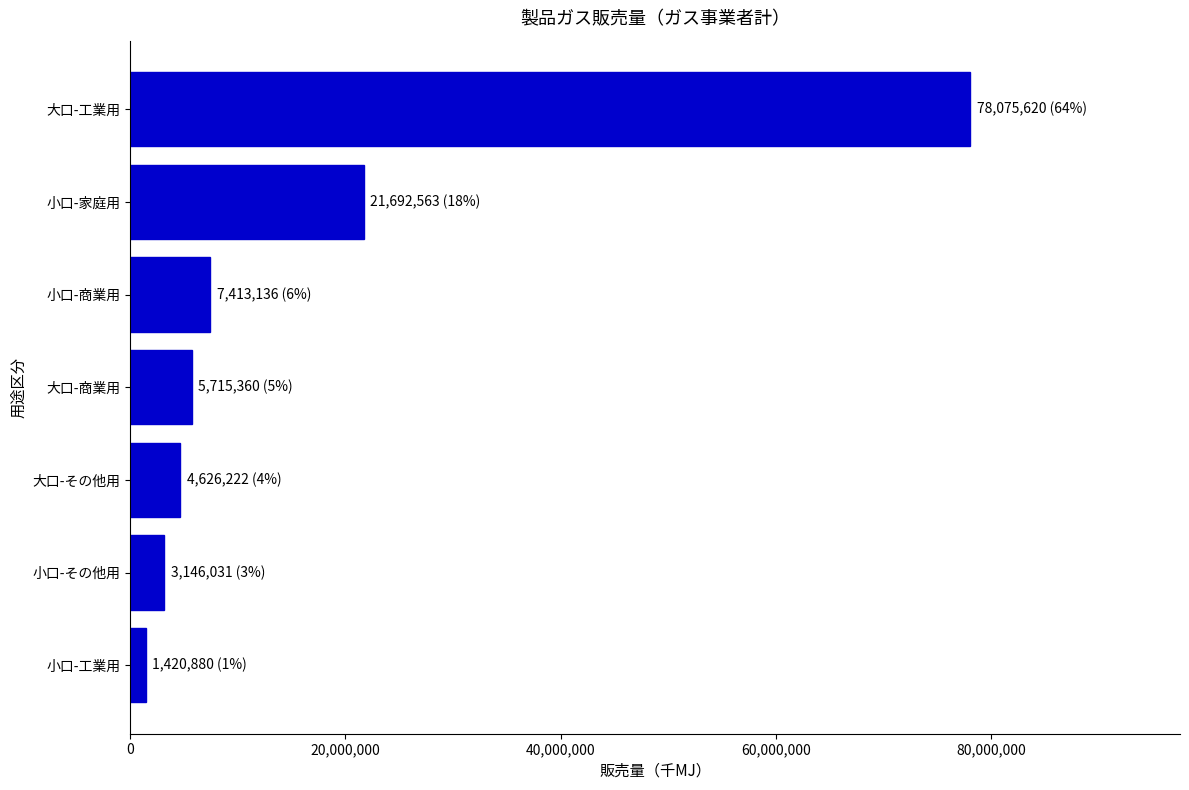

Where is the data nearest to the value 39748250?

小口-家庭用